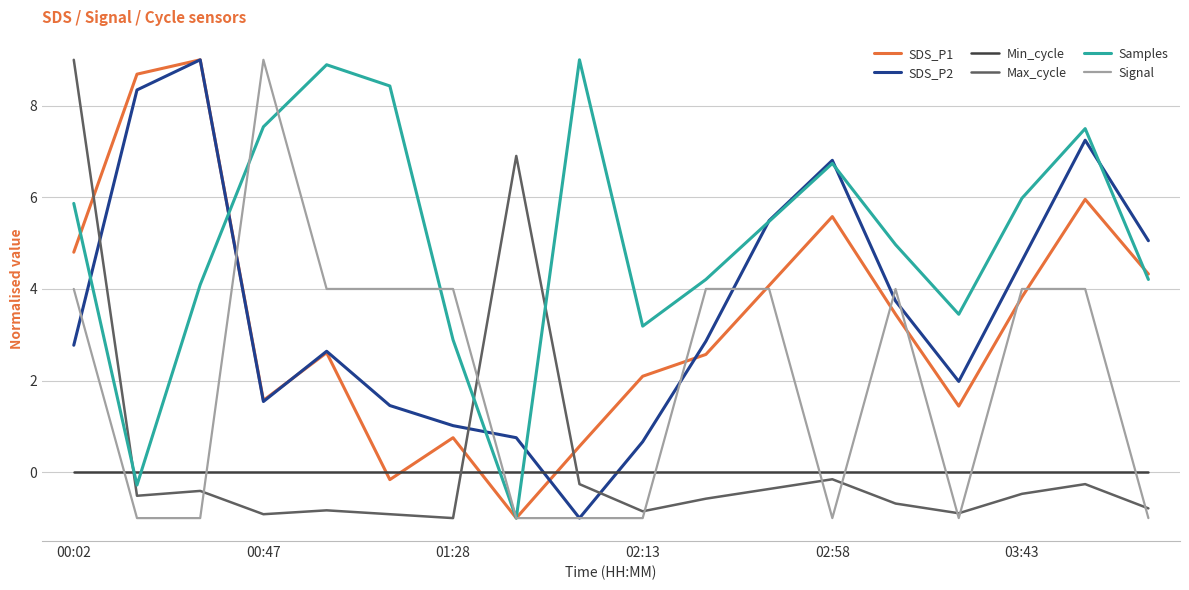

What is the highest value of the Signal series?

9.0